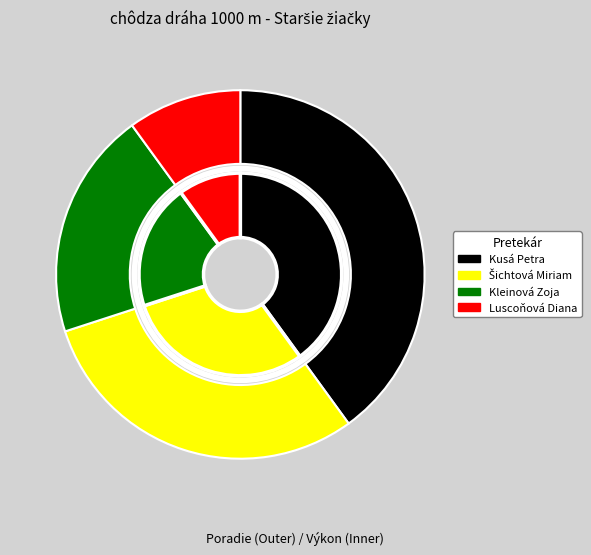

Do Kleinová Zoja and Šichtová Miriam together represent more than half of the pie?

No